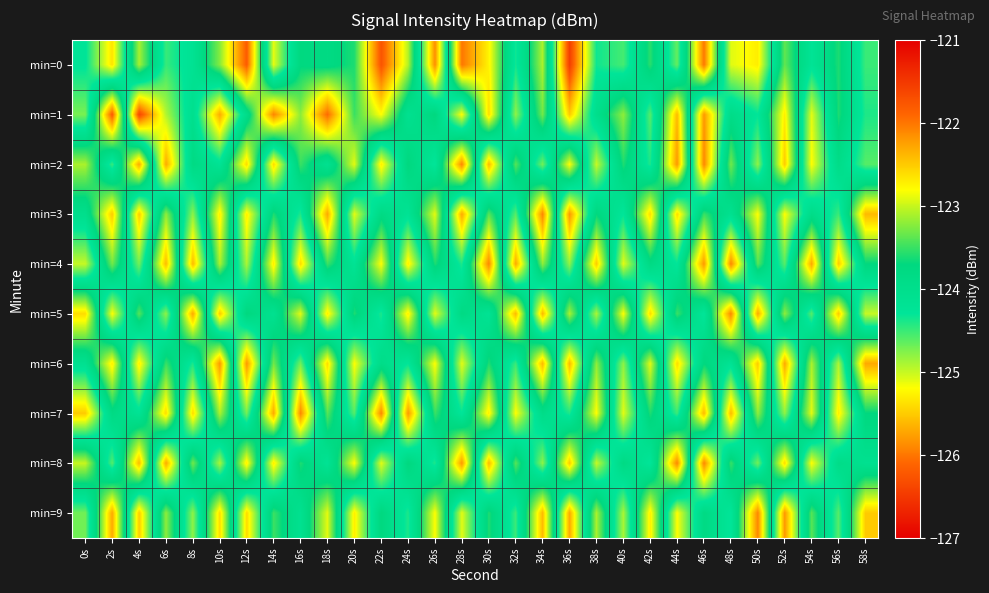

Which series has the widest spread of values?

min=0